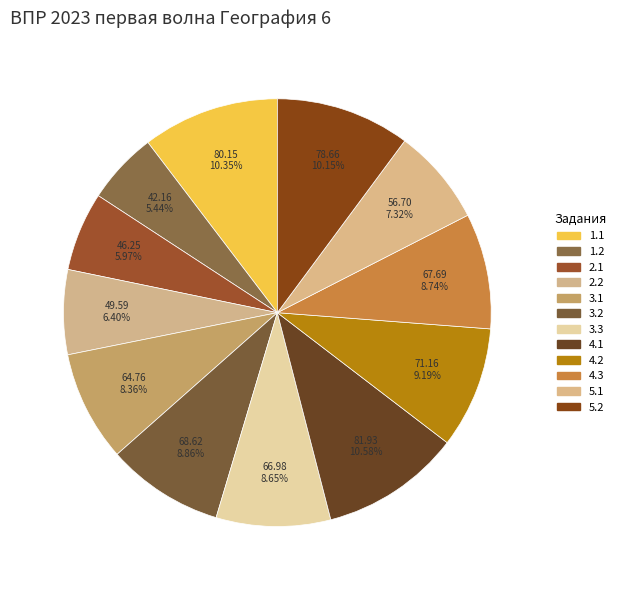

To the nearest percent, what is the combined percentage of 1.1 and 4.2?

20%